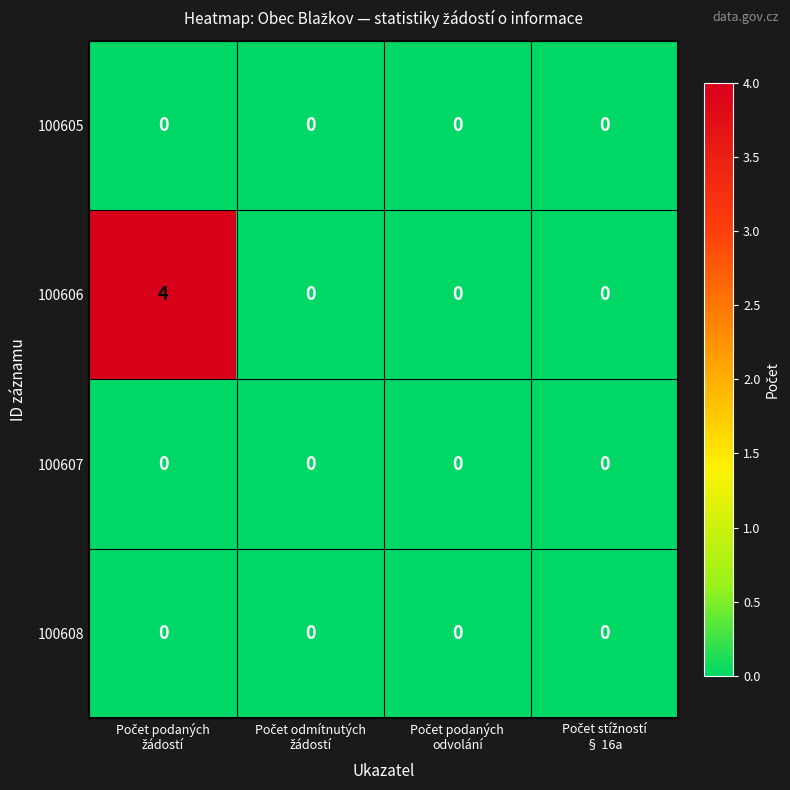

Which series has the largest total across all categories?

100606